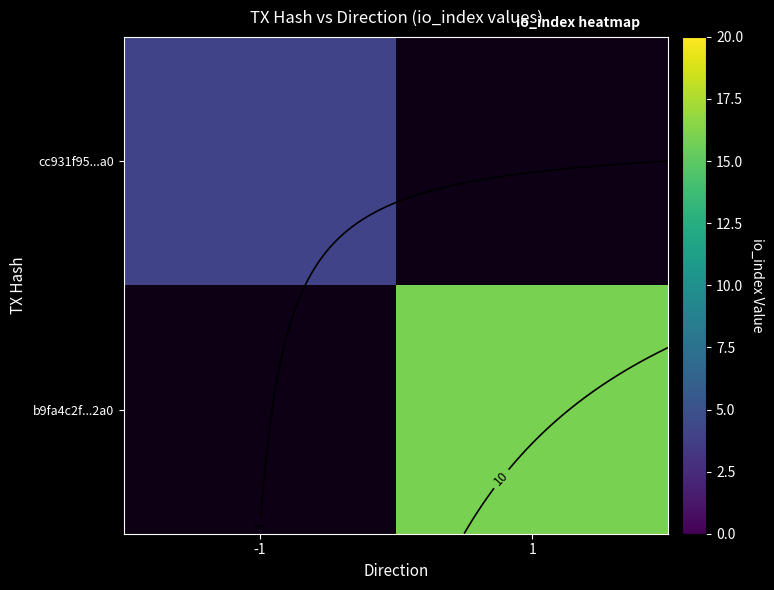

The b9fa4c2f...2a0 series shows 25.1 at 1. True or false?

False